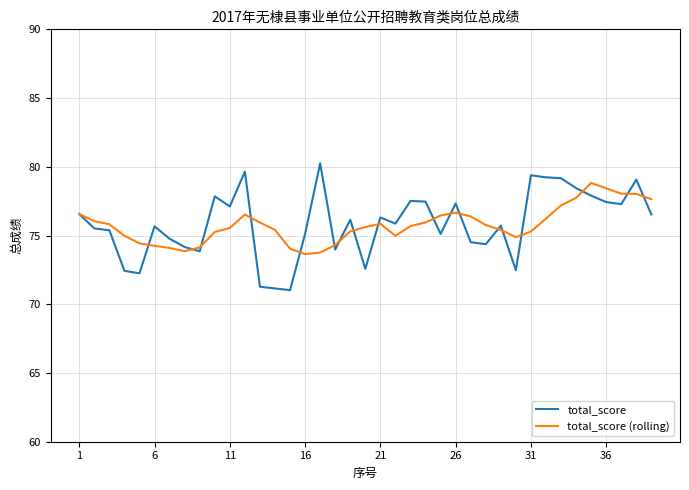

Rank the series by their maximum value, from highest to lowest.

total_score, total_score (rolling)